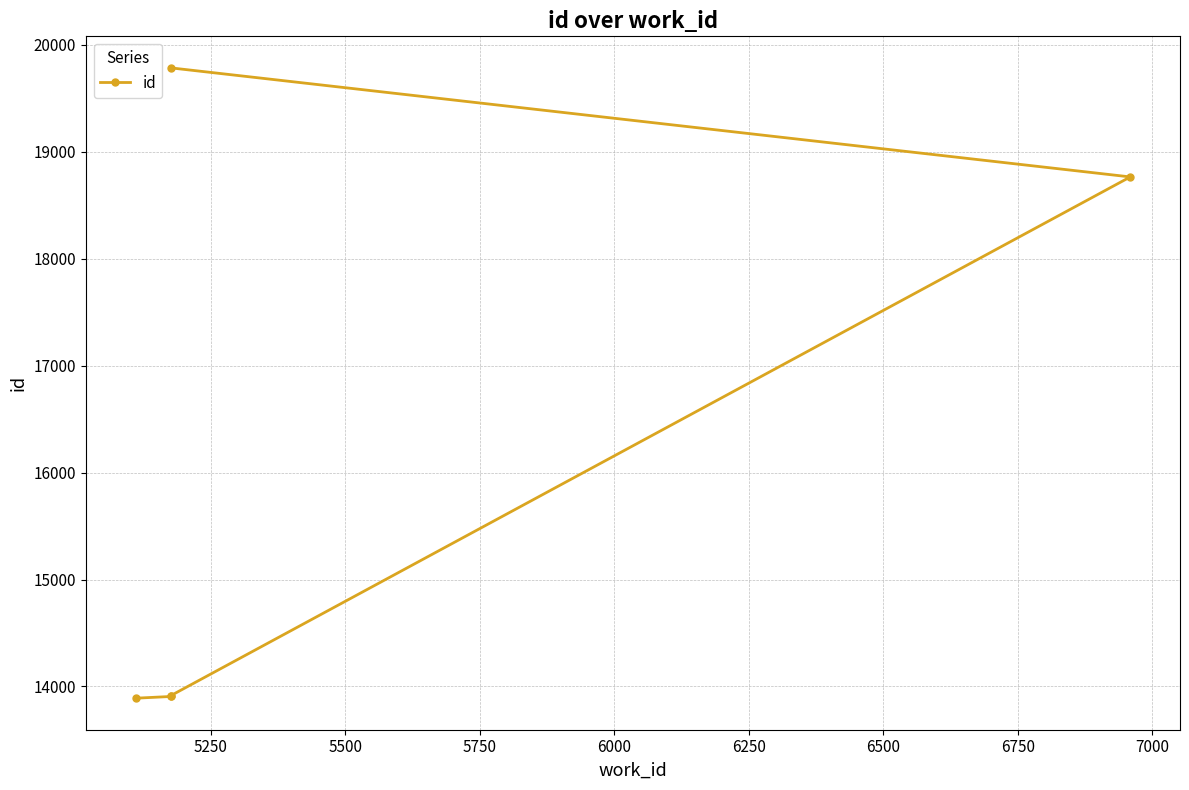

How many lines are shown in the chart?

1